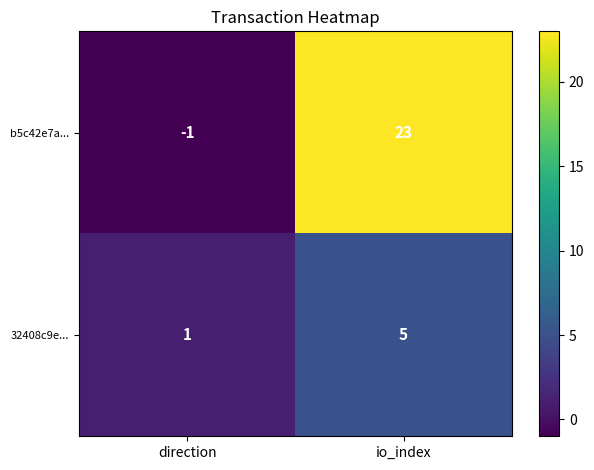

Which category has the lowest value across all series?

direction